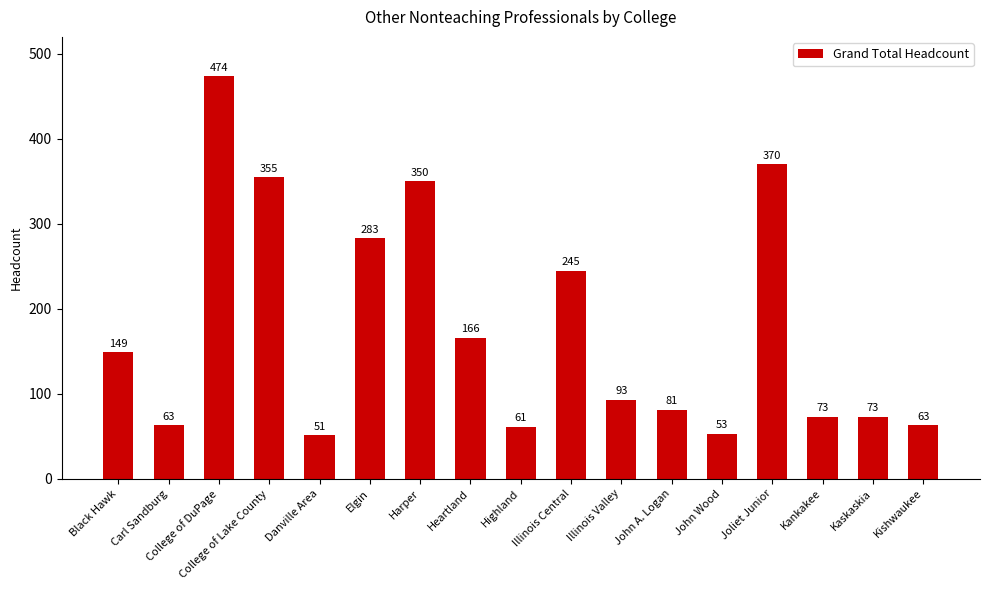

How many data points does each series have?

17